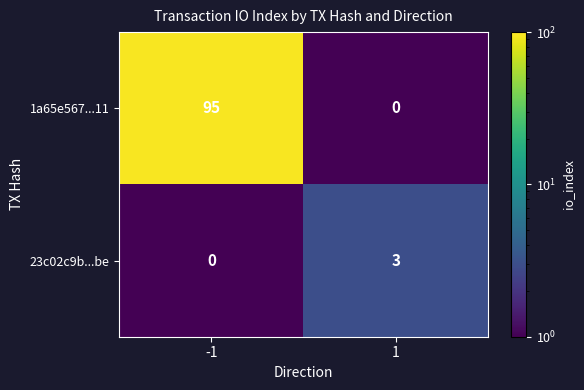

What is the maximum value for 1a65e567...11?

95